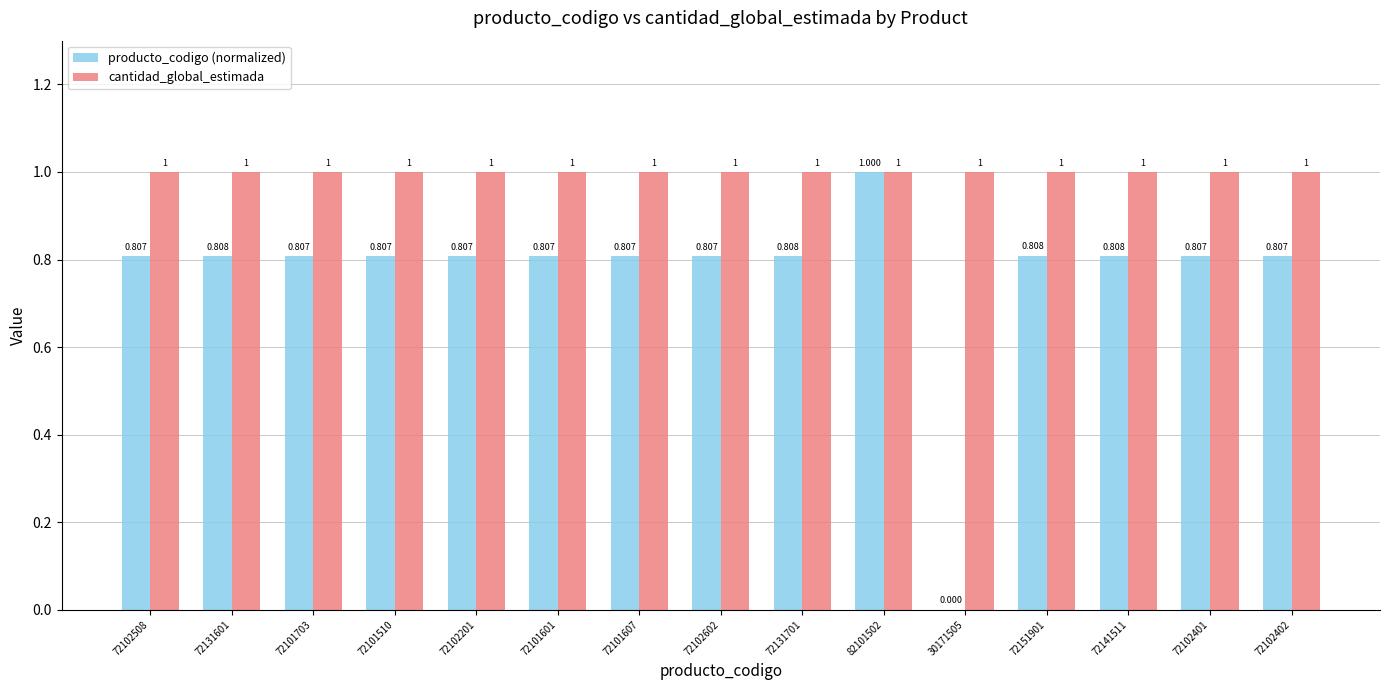

Is the value of cantidad_global_estimada at 72101607 greater than the value of producto_codigo (normalized) at 72102201?

Yes